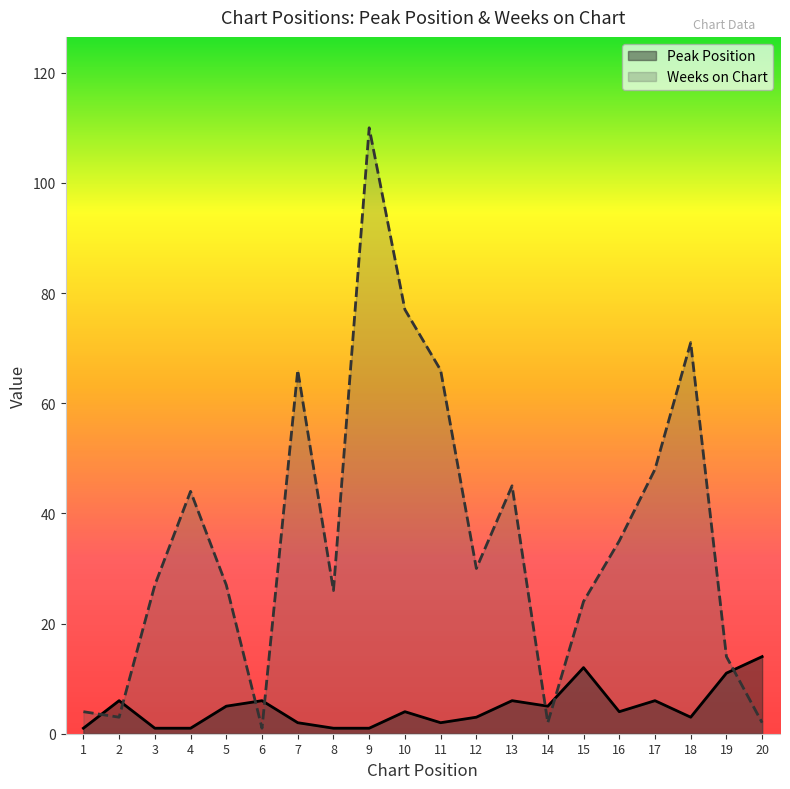

Which series changed the most between 7 and 16?

Weeks on Chart